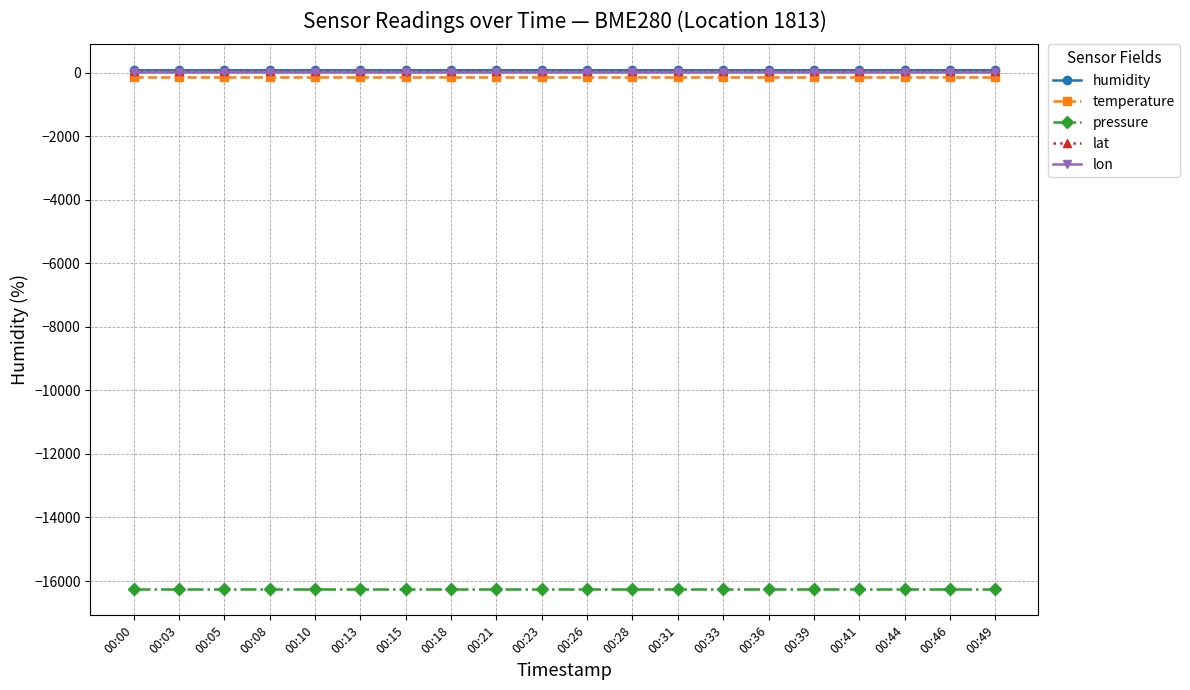

What is the minimum value shown in the chart?

-16261.9